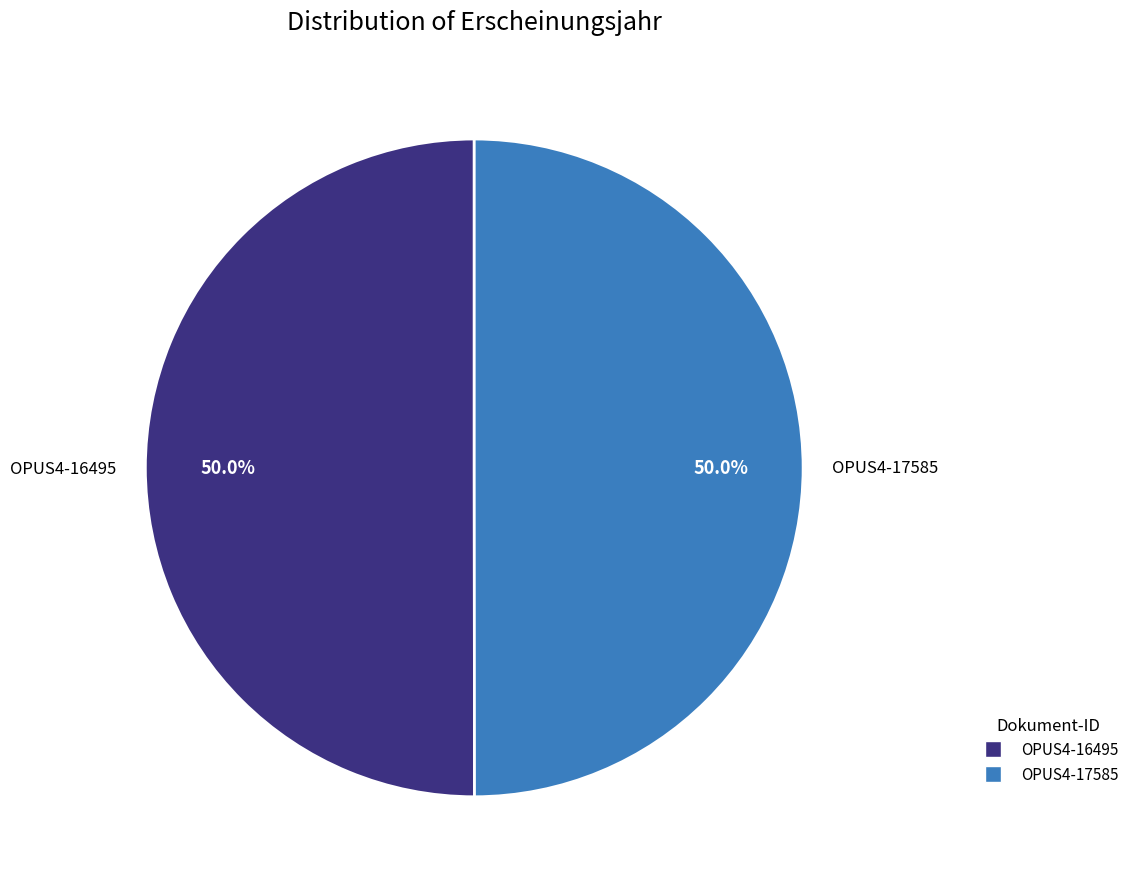

Combined, do OPUS4-16495 and OPUS4-17585 account for over 50%?

Yes